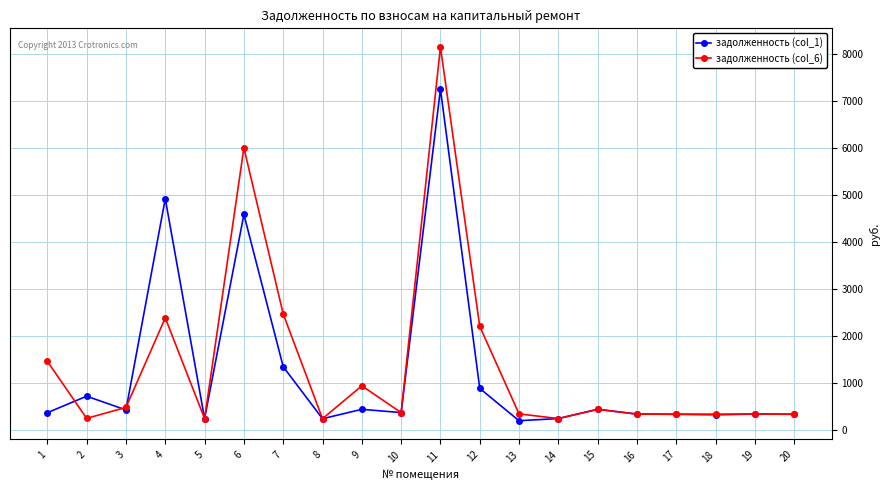

Is it true that задолженность (col_1) equals 333.4 at 16?

True